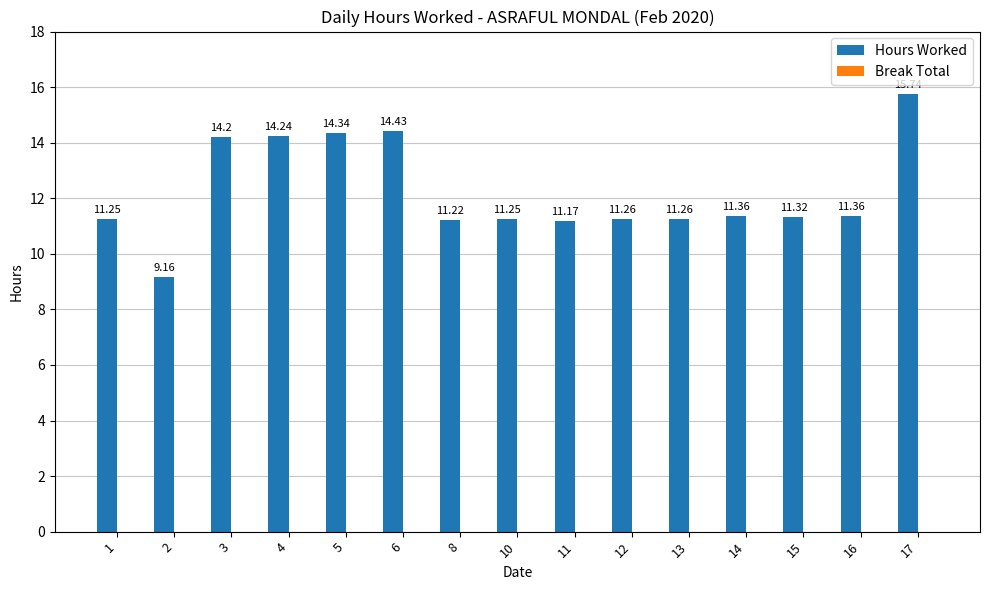

Approximately how many times larger is the value at 10 compared to 6?

0.8